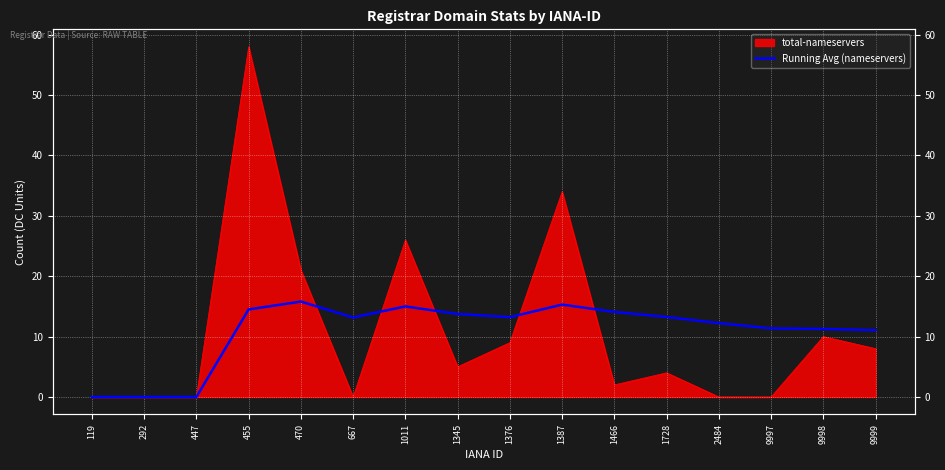

The value at 9997 is 16.2. True or false?

False